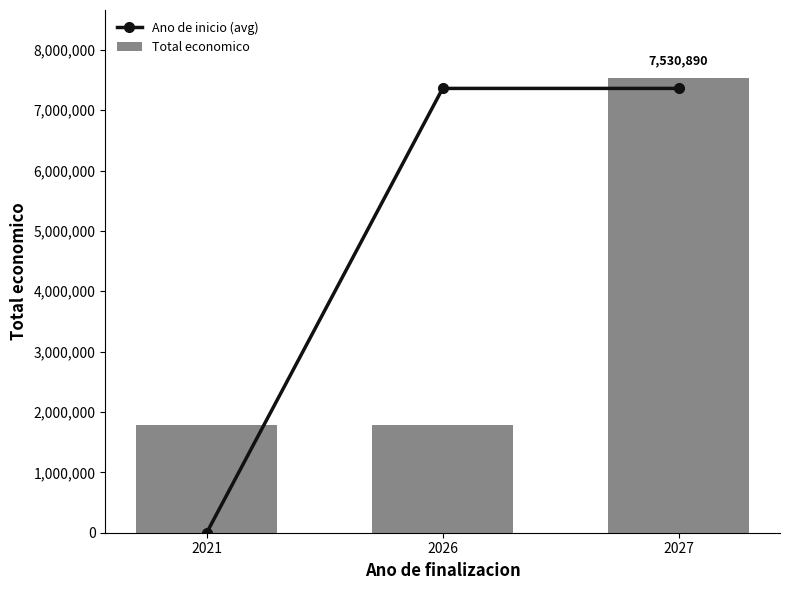

Where does the Total economico series first go above 1789745?

2027